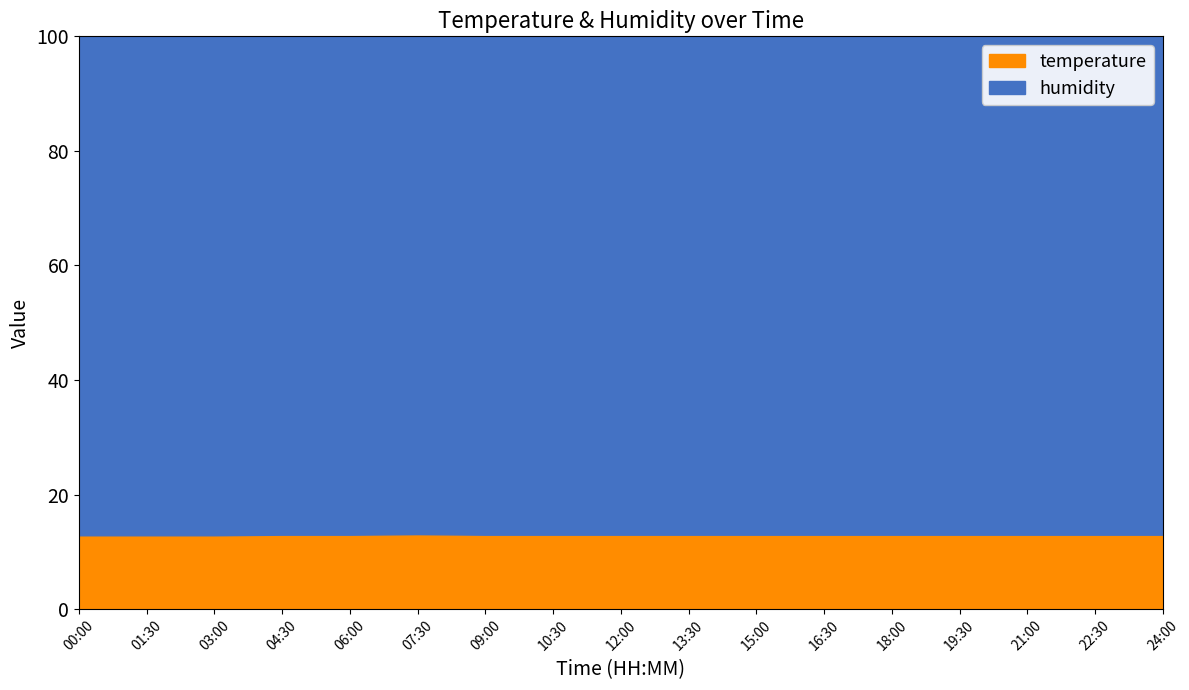

Count the number of categories in the chart.

17